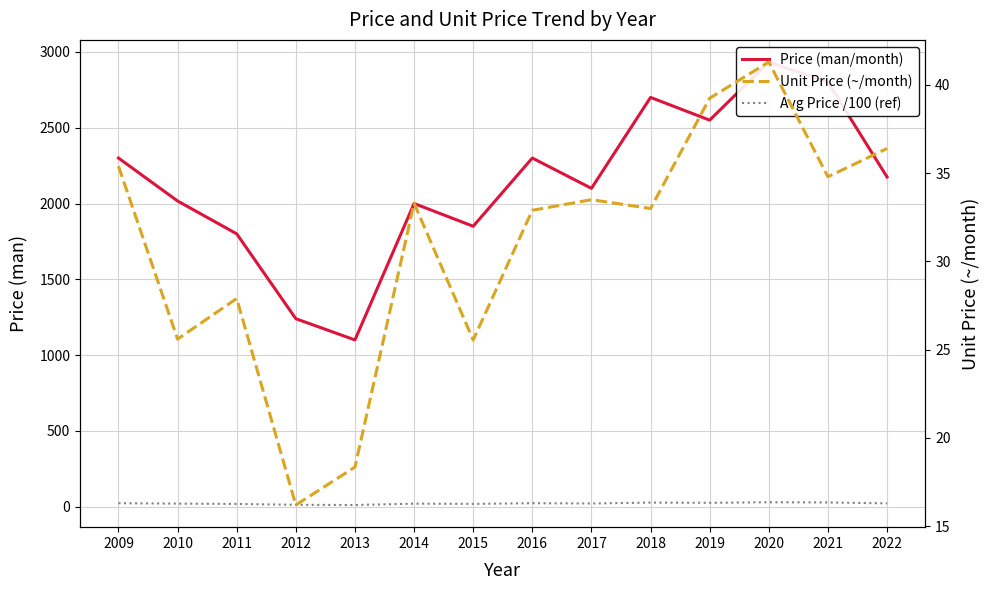

Is it true that Price (man/month) equals 2300.0 at 2016?

True